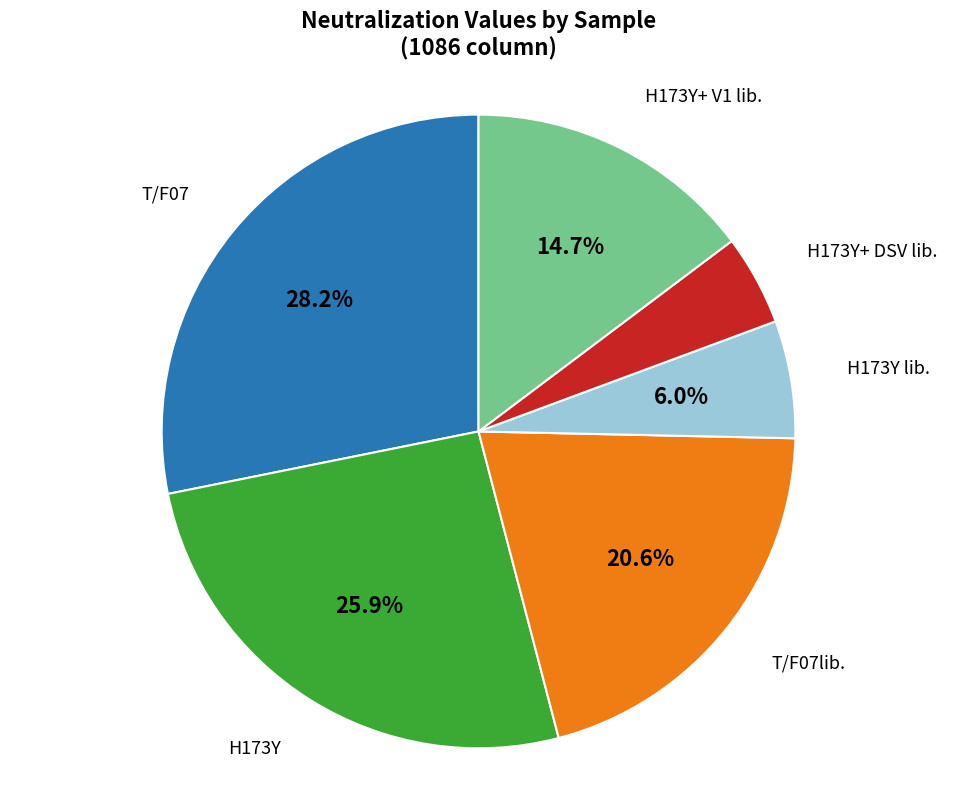

Does any single category account for the majority?

No